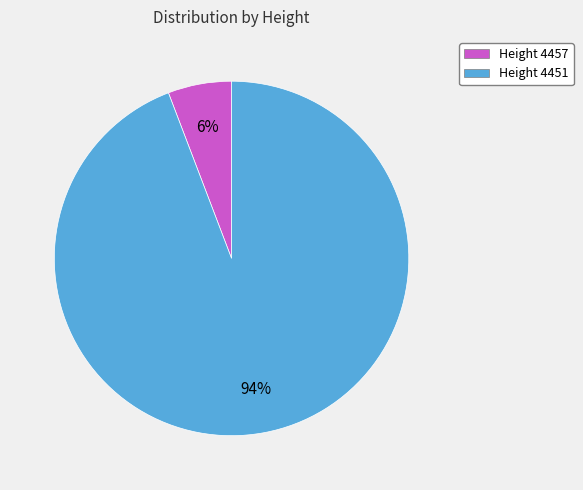

Is there any slice that represents more than half of the pie?

Yes